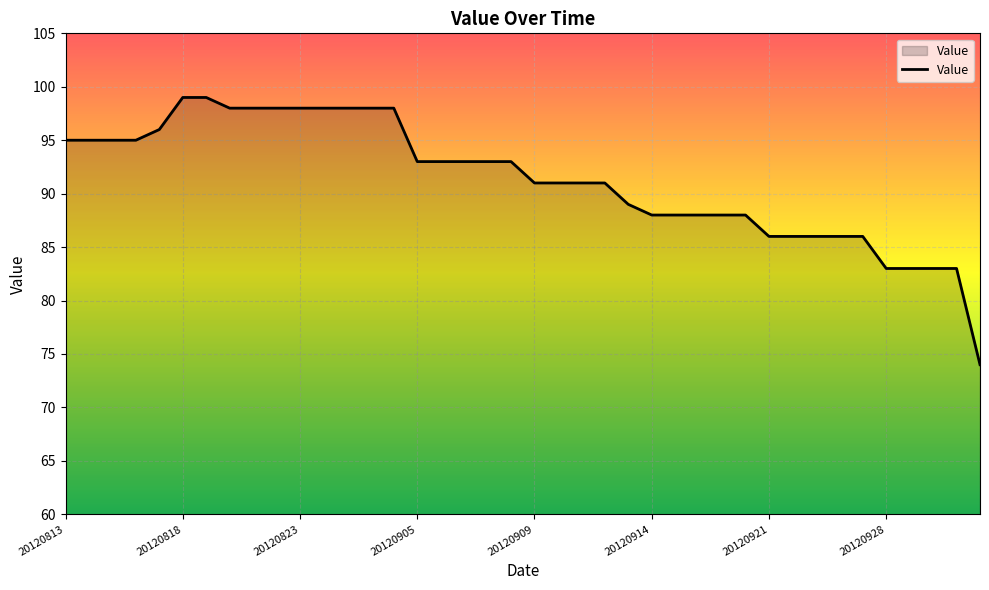

How many lines are shown in the chart?

1